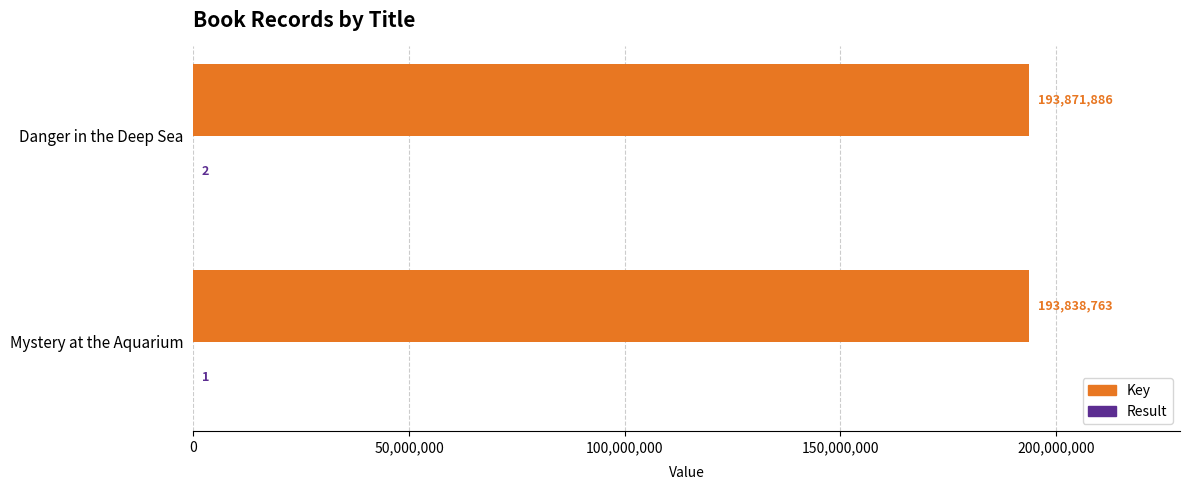

What is the greatest value displayed?

193871886